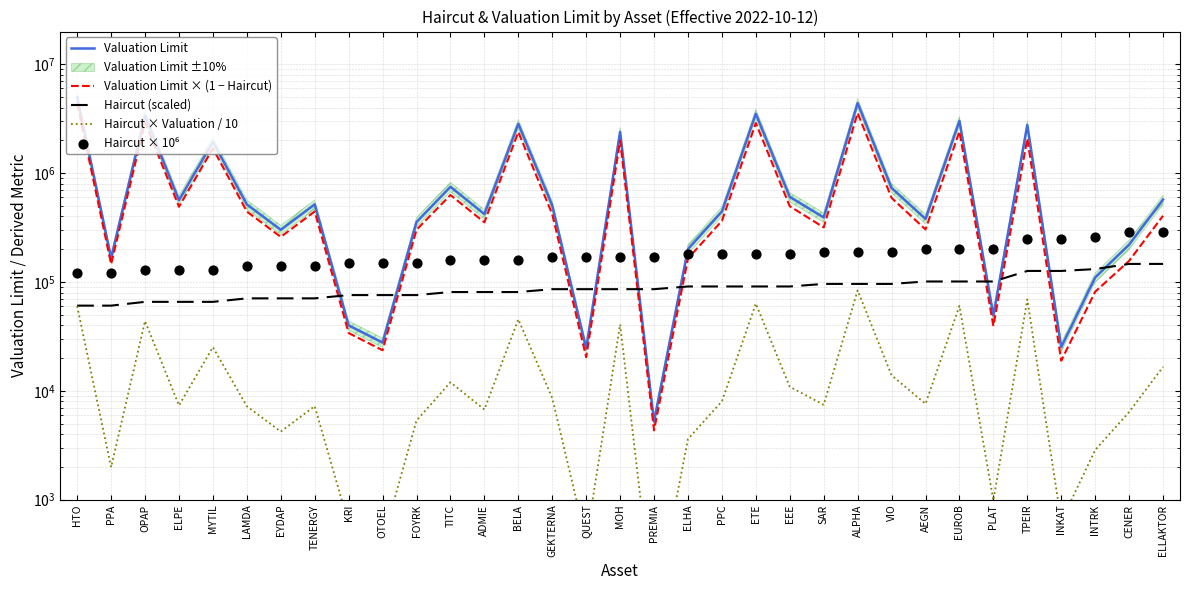

What is the total value across all series at AEGN?

992669.7